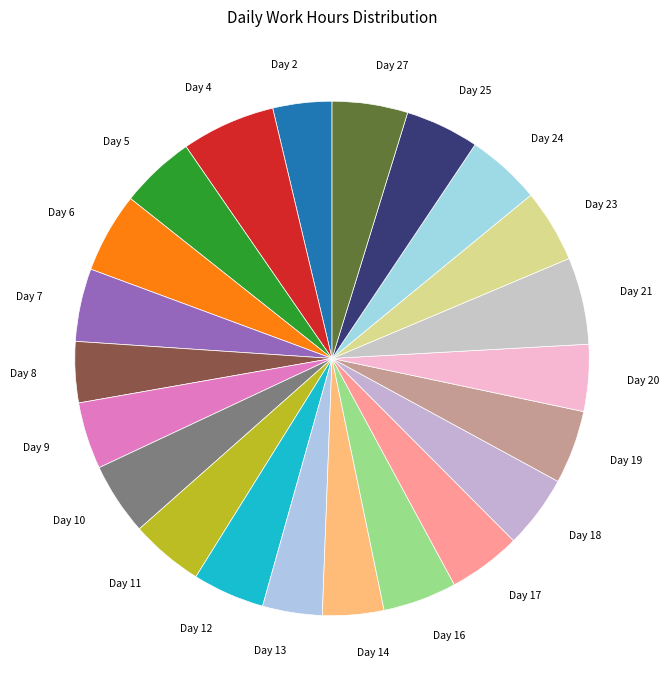

How many slices are in this pie chart?

22